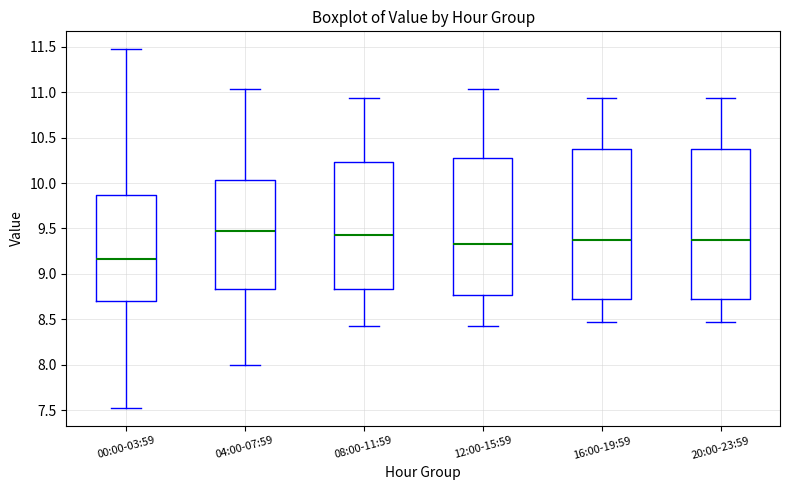

Reading left to right, transcribe this box plot: for each box, give where its median line is, the range the box spans, and where its two whiskers end, as read against the y-axis. The values are not printed on the chart, so give them approximately, as read against the axis.

00:00-03:59: median 9.15, box 8.70 to 9.85, whiskers 7.55 to 11.45
04:00-07:59: median 9.45, box 8.85 to 10.05, whiskers 8.00 to 11.05
08:00-11:59: median 9.45, box 8.85 to 10.25, whiskers 8.45 to 10.95
12:00-15:59: median 9.35, box 8.75 to 10.25, whiskers 8.45 to 11.05
16:00-19:59: median 9.35, box 8.75 to 10.35, whiskers 8.45 to 10.95
20:00-23:59: median 9.35, box 8.75 to 10.35, whiskers 8.45 to 10.95